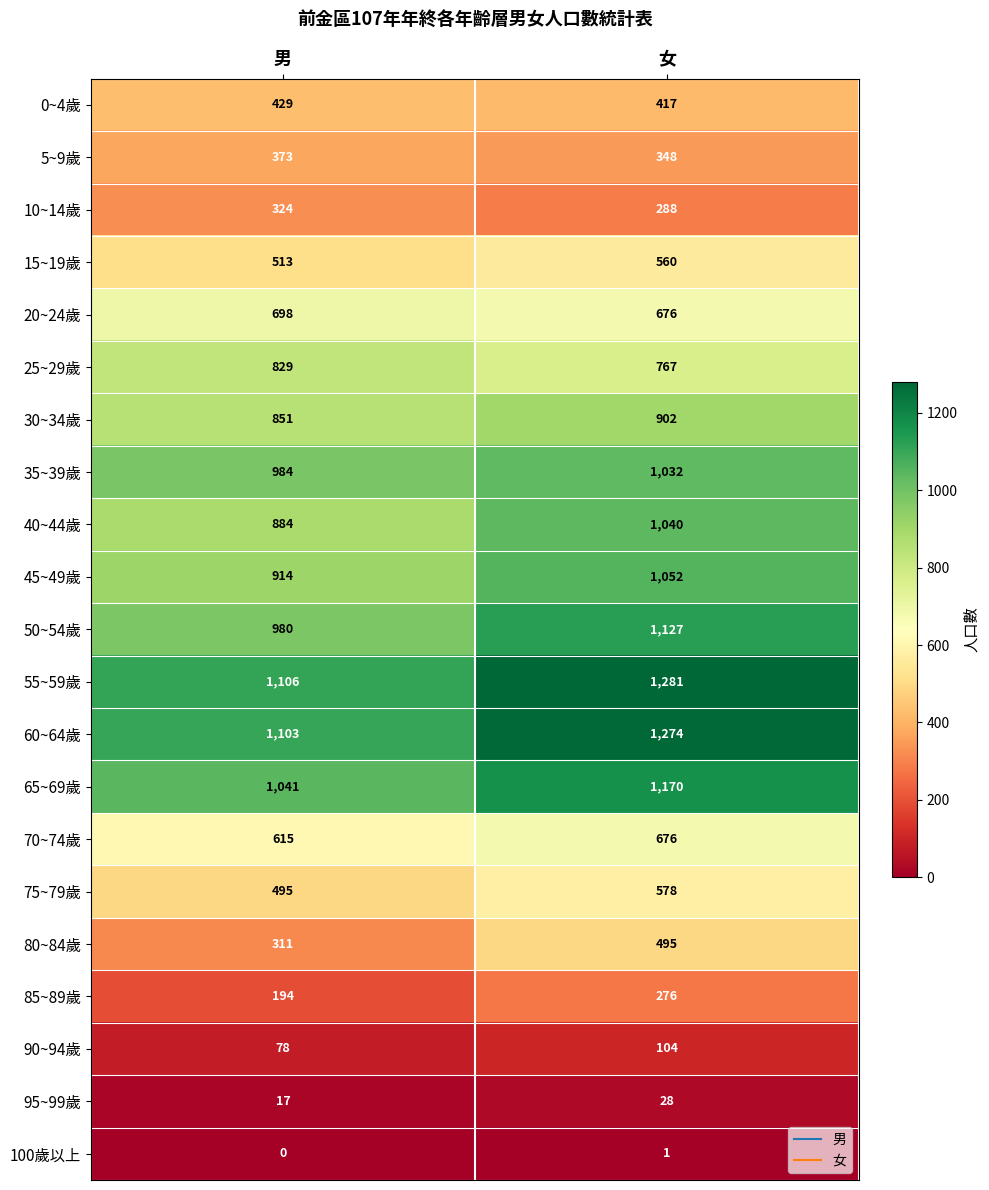

What is the total value across all series at 女?

14092